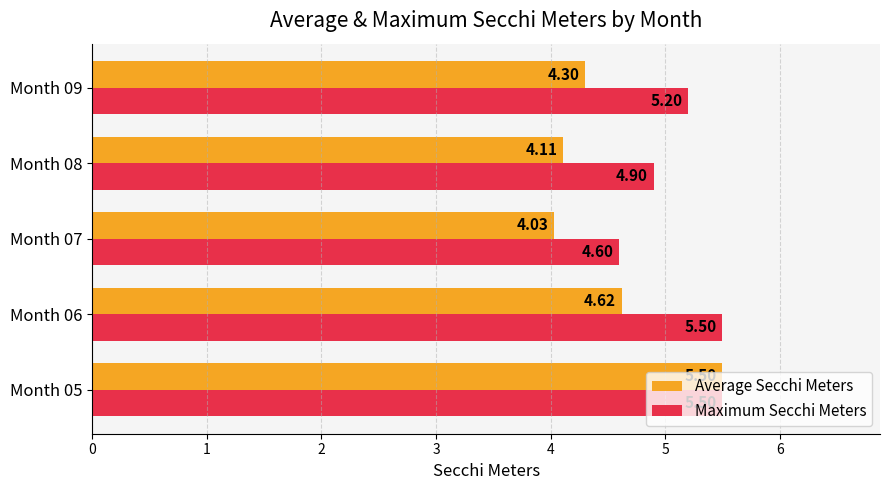

What is the highest value of the Average Secchi Meters series?

5.5